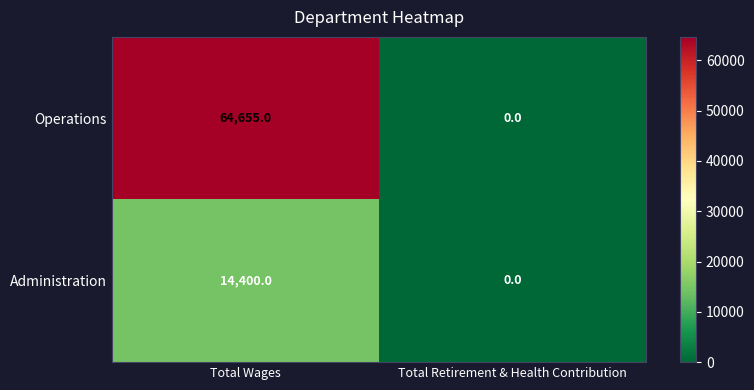

At how many categories does at least one series exceed 47634?

1